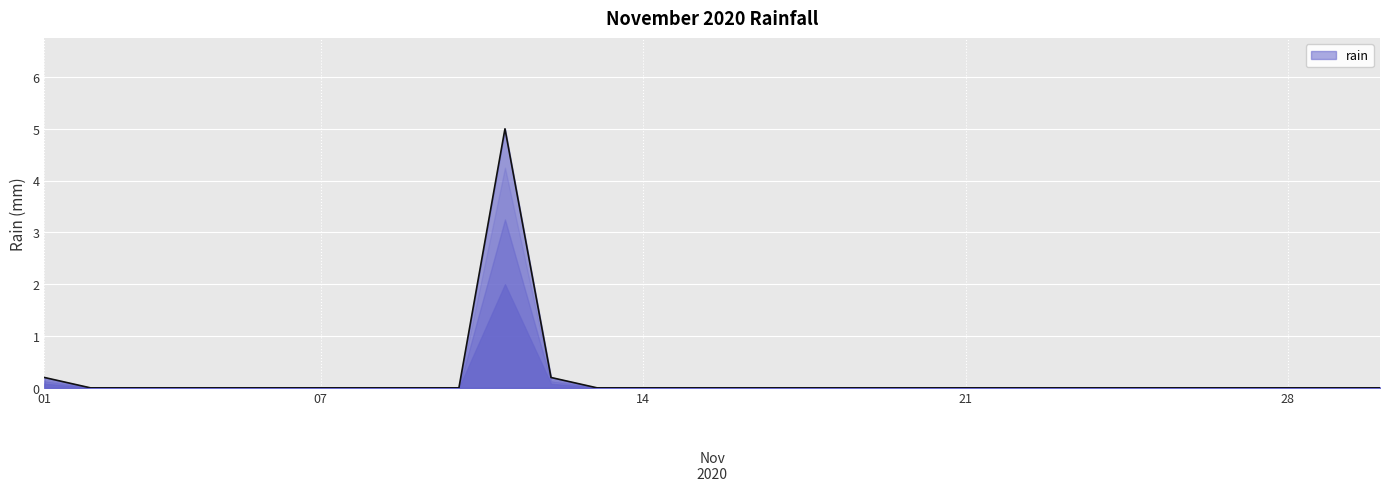

True or false: the data shows -1.7 at 21.

False